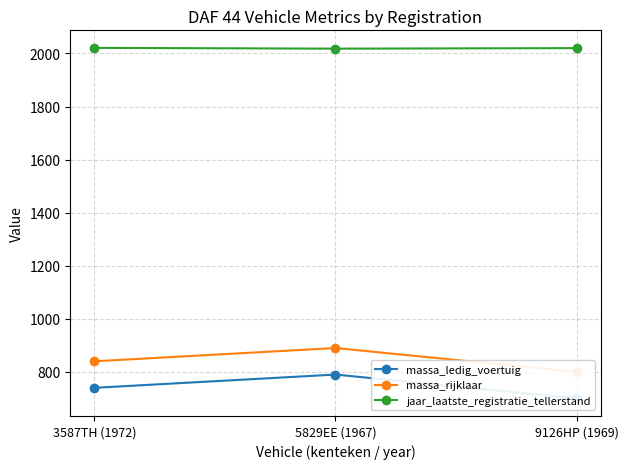

Reading left to right, extract all data points from this chart.

massa_ledig_voertuig: 740	790	700
massa_rijklaar: 840	890	800
jaar_laatste_registratie_tellerstand: 2021	2018	2020